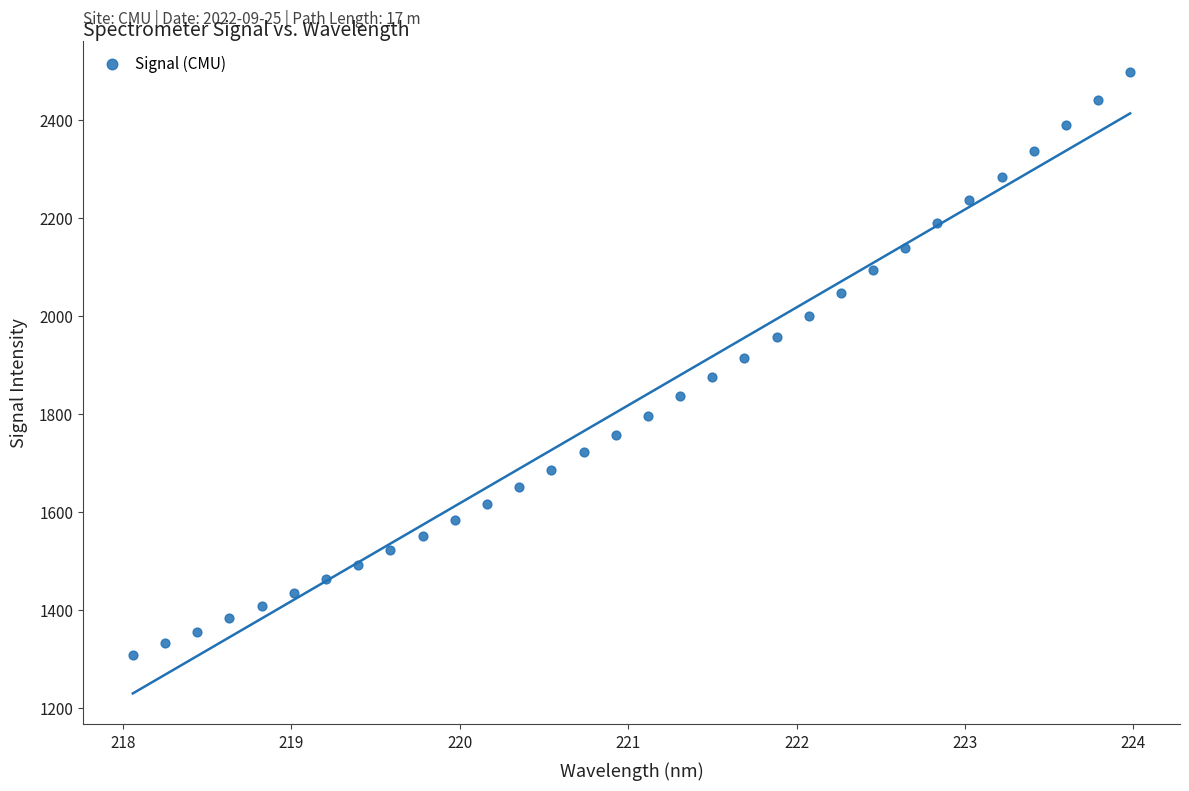

What is the range of X values (max minus min)?

5.9